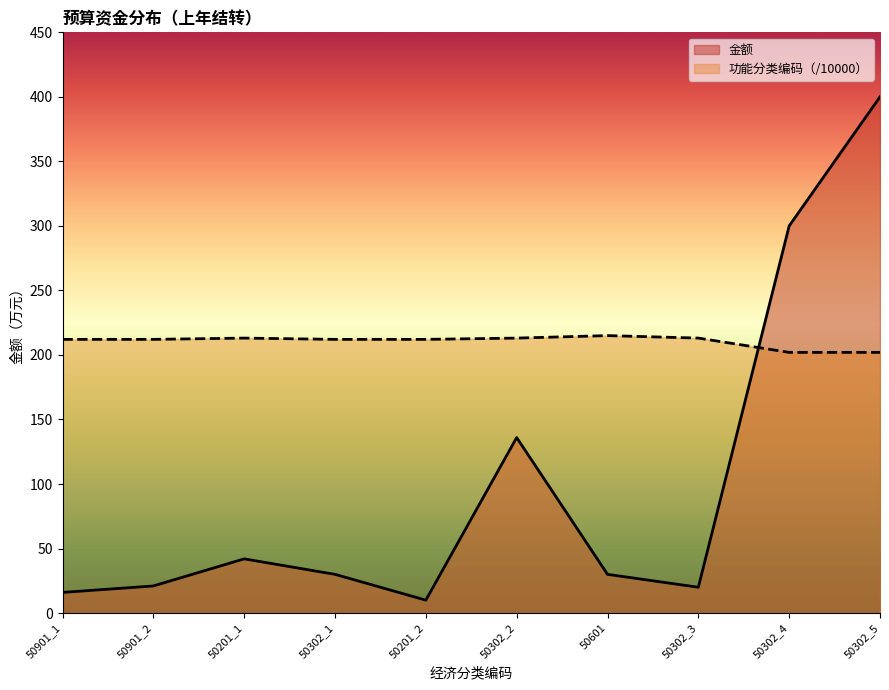

What position from the right is 50302_5?

1